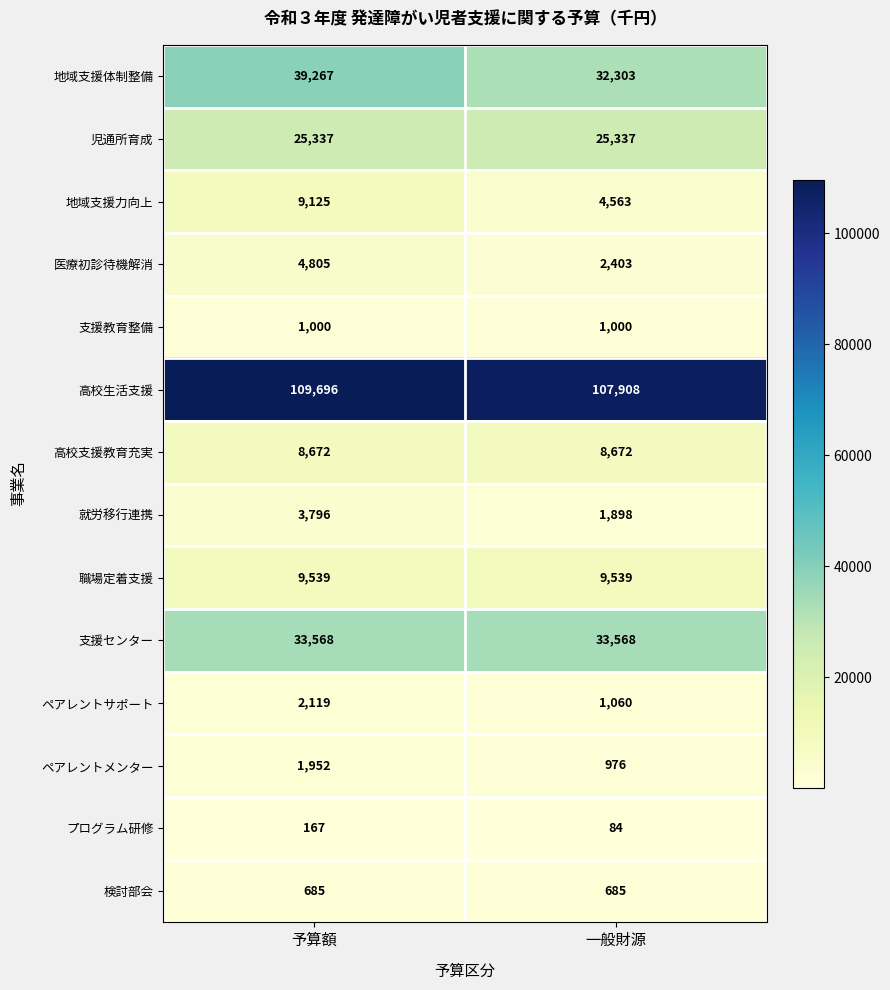

Which label corresponds to the smallest value in the chart?

一般財源